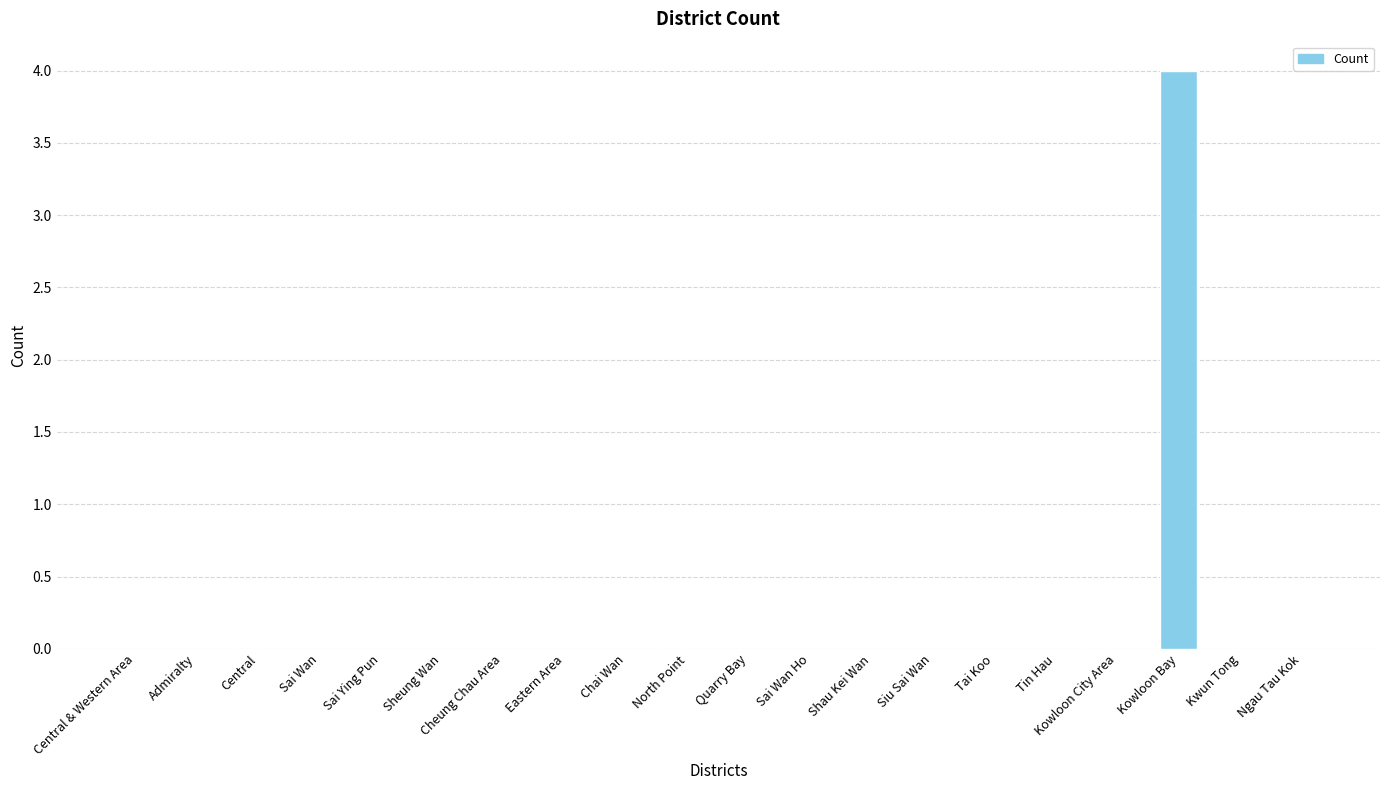

True or false: the data shows -2 at Kowloon City Area.

False